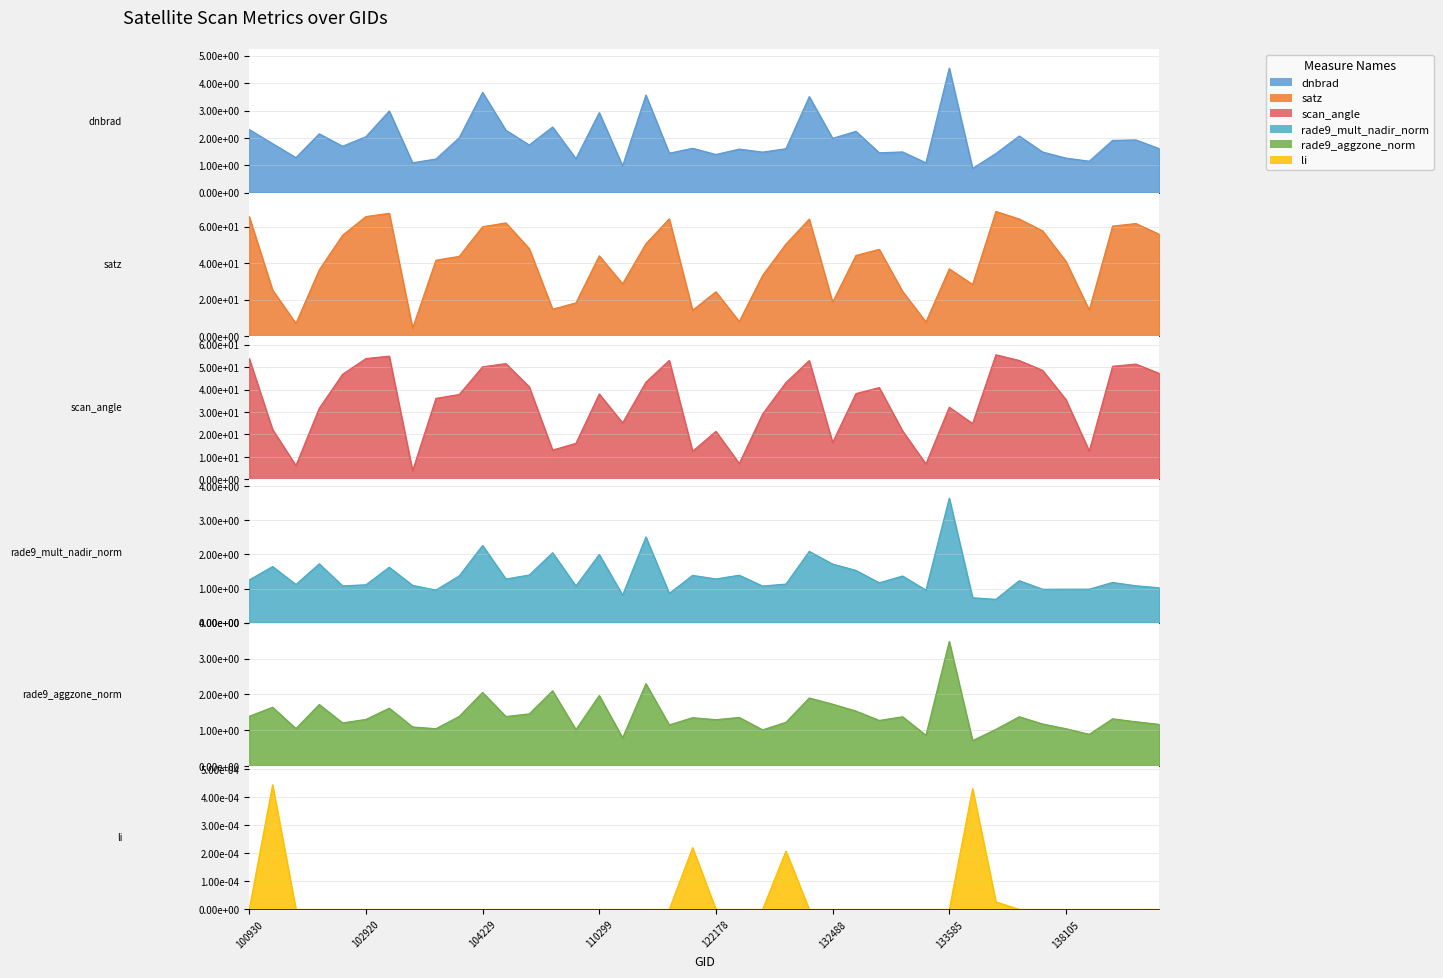

Rank the categories by satz value from highest to lowest.

134700, 103032, 102920, 100930, 115500, 137905, 131947, 104236, 138894, 138881, 104229, 137916, 139868, 102912, 115378, 131768, 104355, 133040, 132669, 110299, 104112, 103761, 138105, 133585, 102792, 123073, 115265, 134505, 102551, 133223, 122178, 132488, 110127, 109954, 138296, 121308, 122346, 133405, 102671, 103279